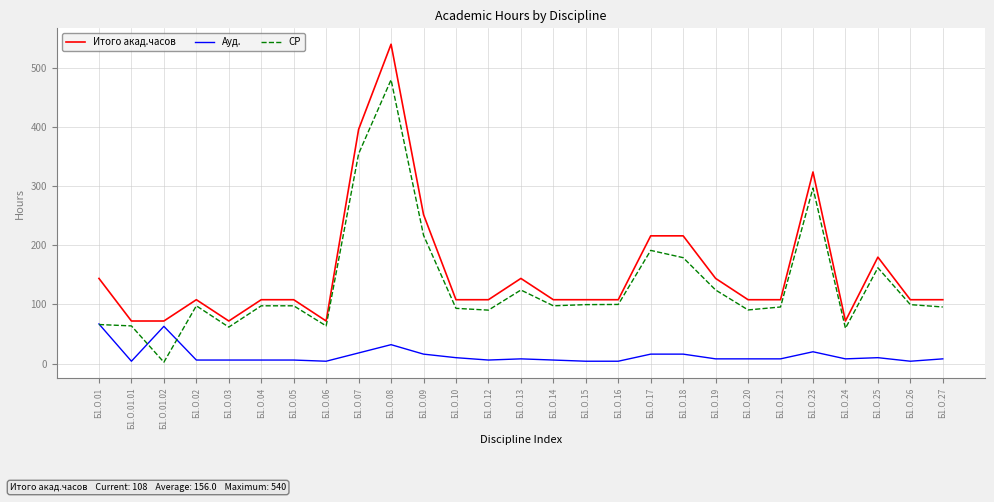

What is the difference between the second highest and second lowest values in the Итого акад.часов series?

324.0